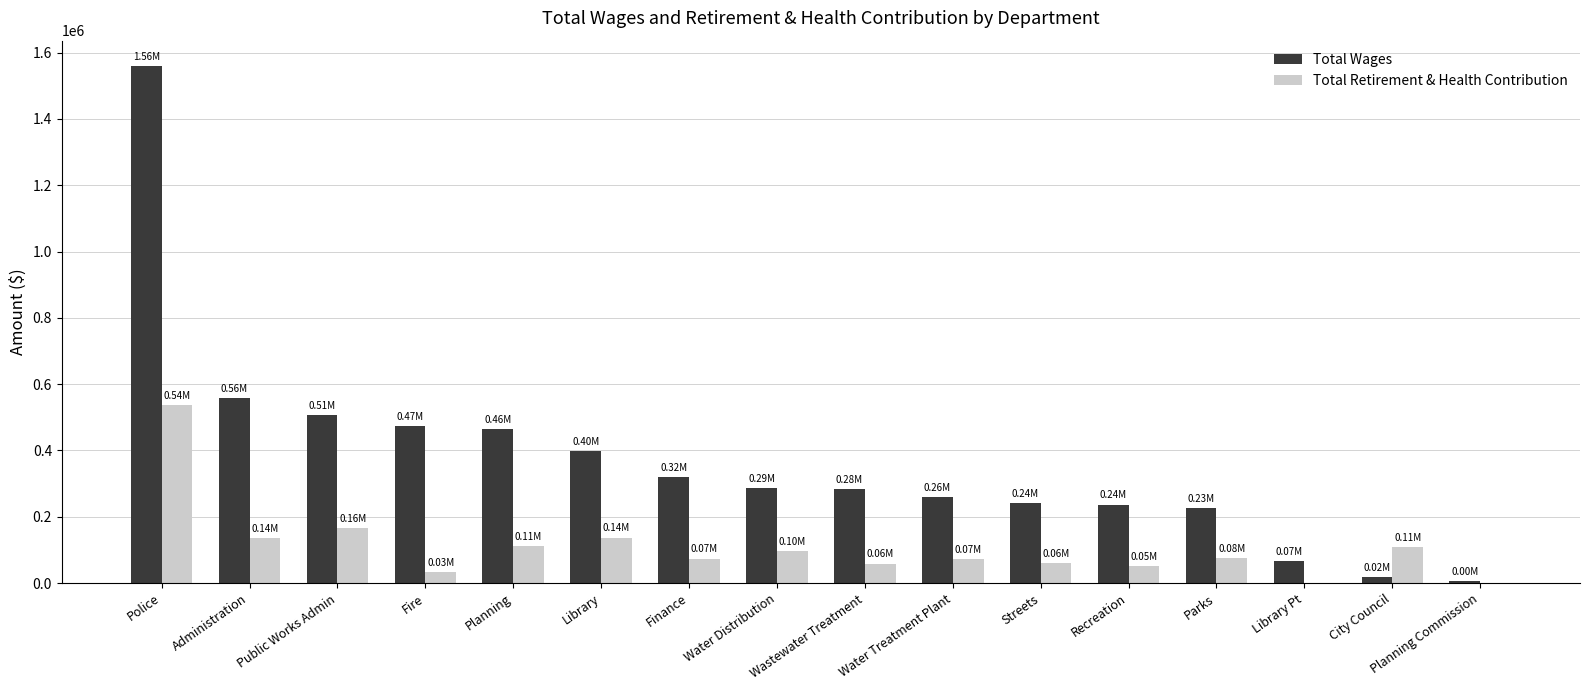

Which series has the largest range (max minus min)?

Total Wages